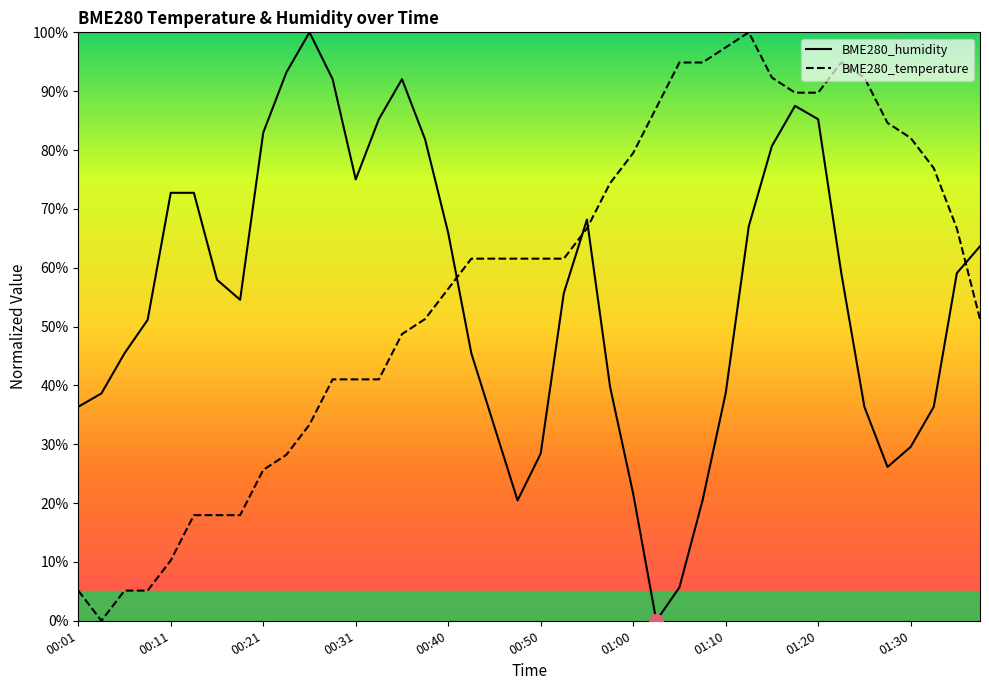

What is the difference between the BME280_humidity values at 34 and 17?

9.1